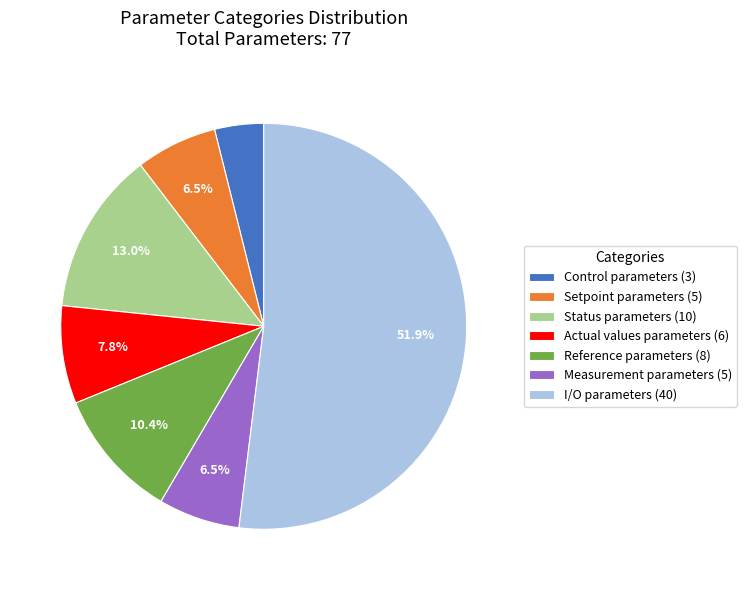

To the nearest percent, what is the difference between the largest and smallest slice percentages?

48%